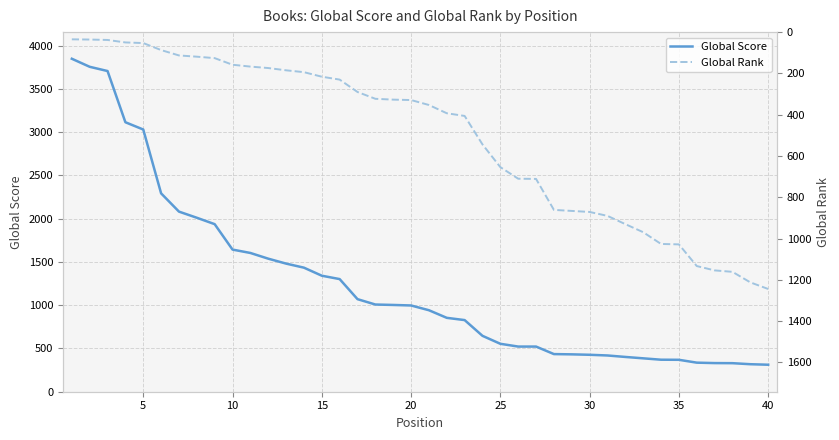

How many times do Global Rank and Global Score cross each other?

1